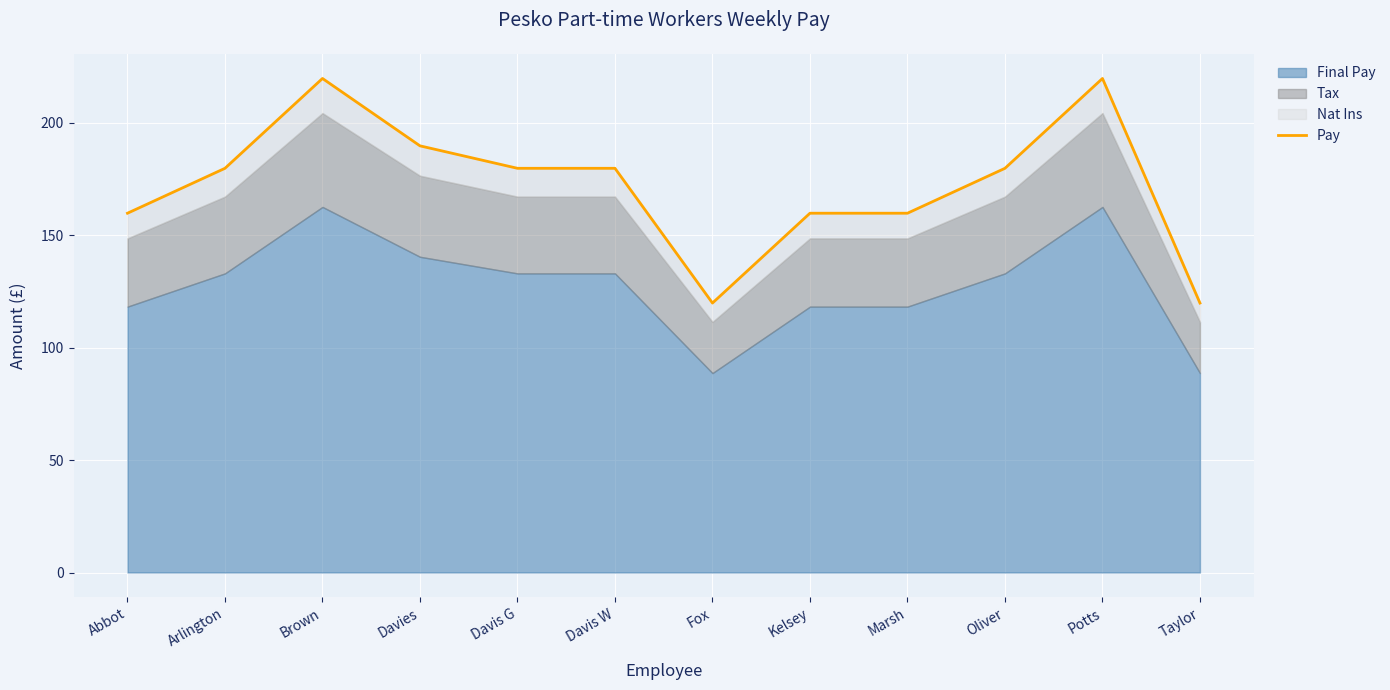

Where does the data first go above 179?

Arlington